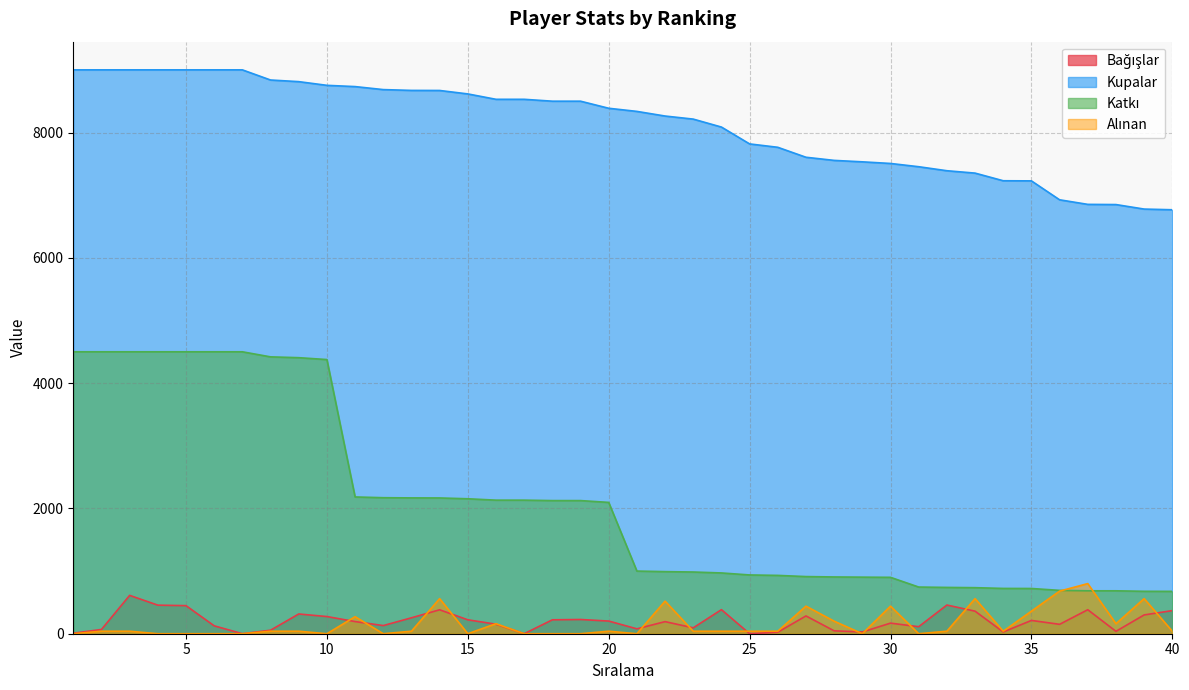

Where is Bağışlar nearest to the value 306?

39